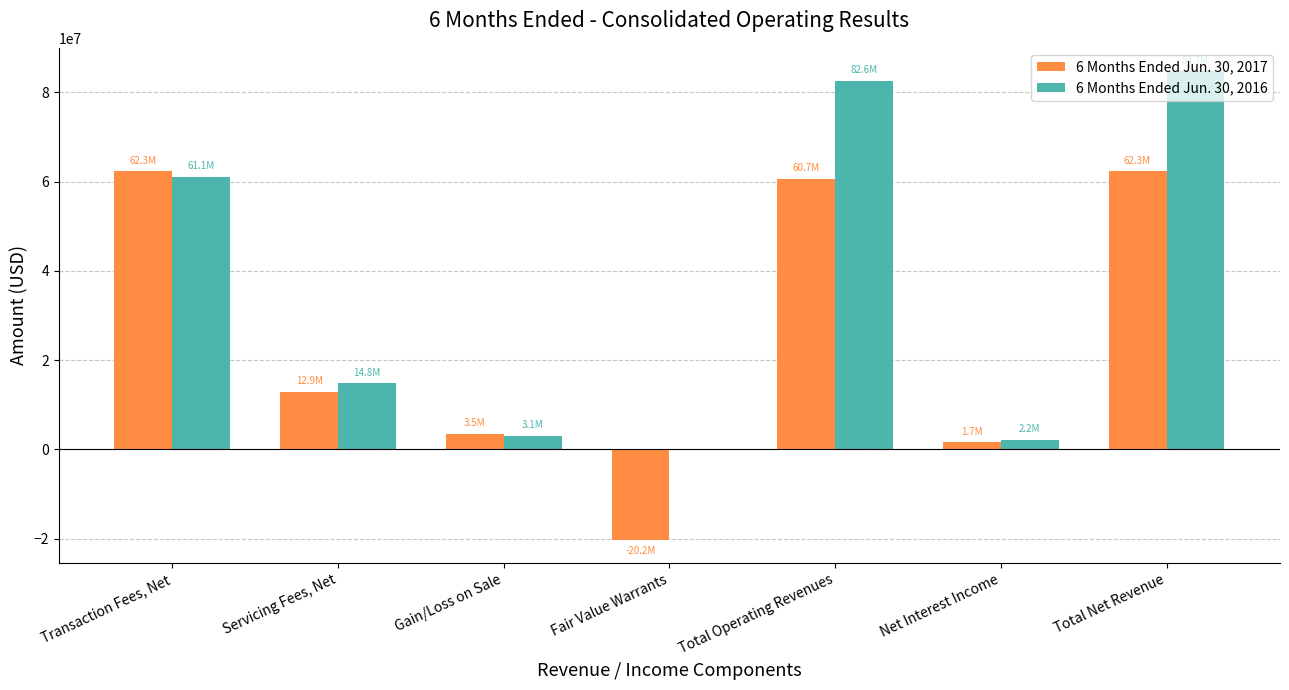

What value does the 6 Months Ended Jun. 30, 2017 series have at Gain/Loss on Sale?

3485000